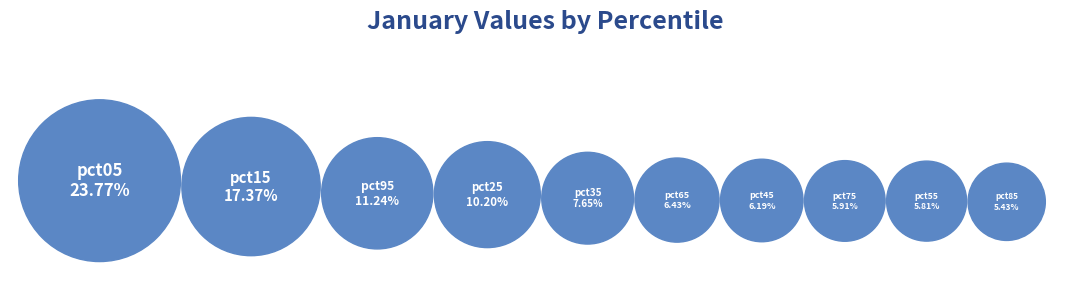

What is the smallest slice in the pie chart?

pct85